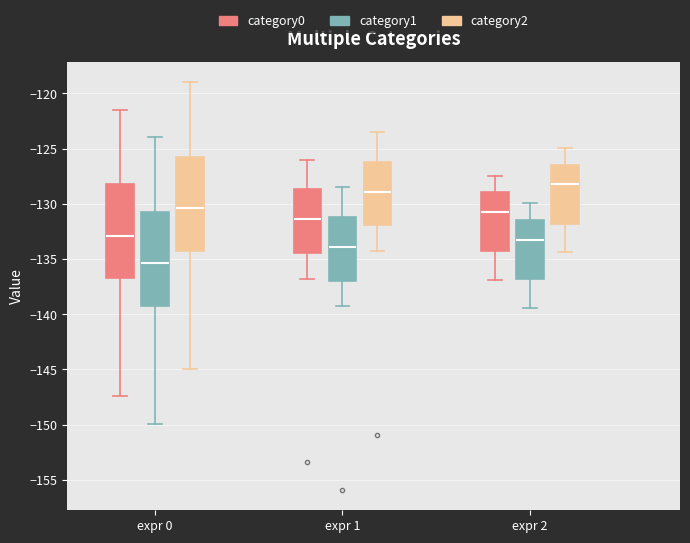

Where does the lower whisker of the box for expr 0 (category2) end on the y-axis? The values are not printed on the chart, so give them approximately, as read against the axis.

-145.0